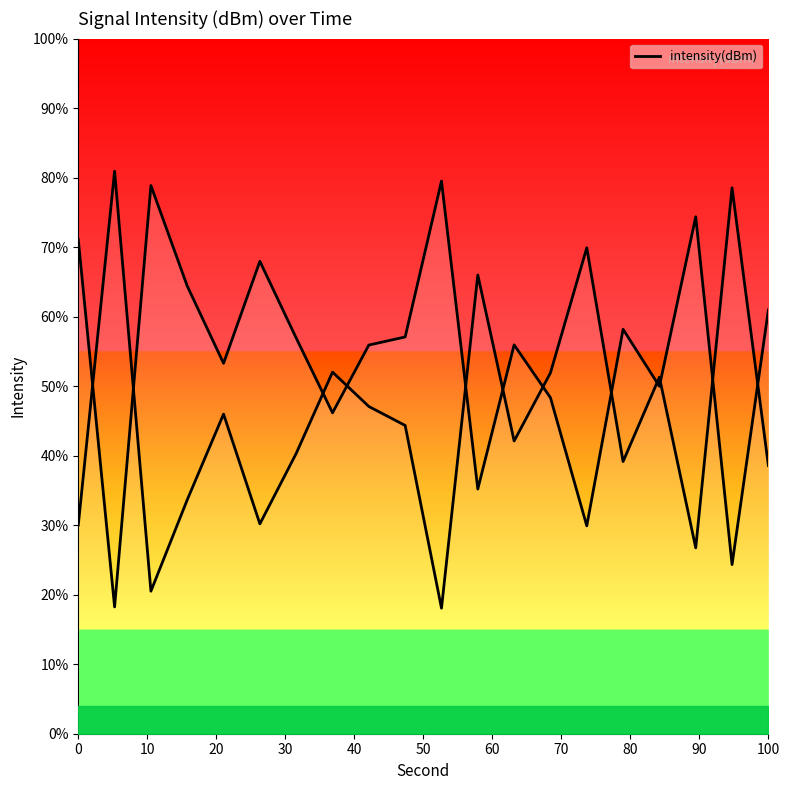

Count the number of data series in this chart.

1